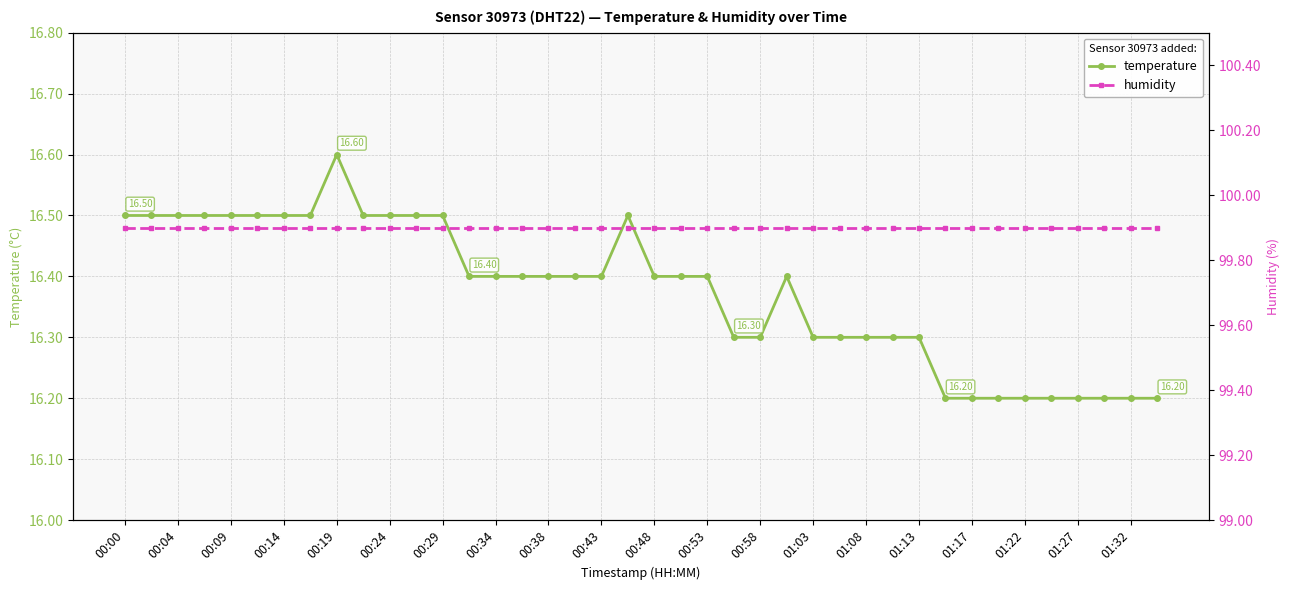

What are all the series names shown in the legend?

temperature, humidity